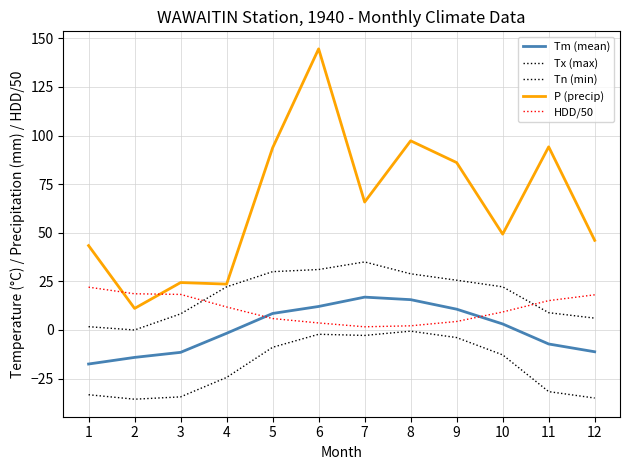

What is the sum of the P (precip) values at 8 and 11?

191.5